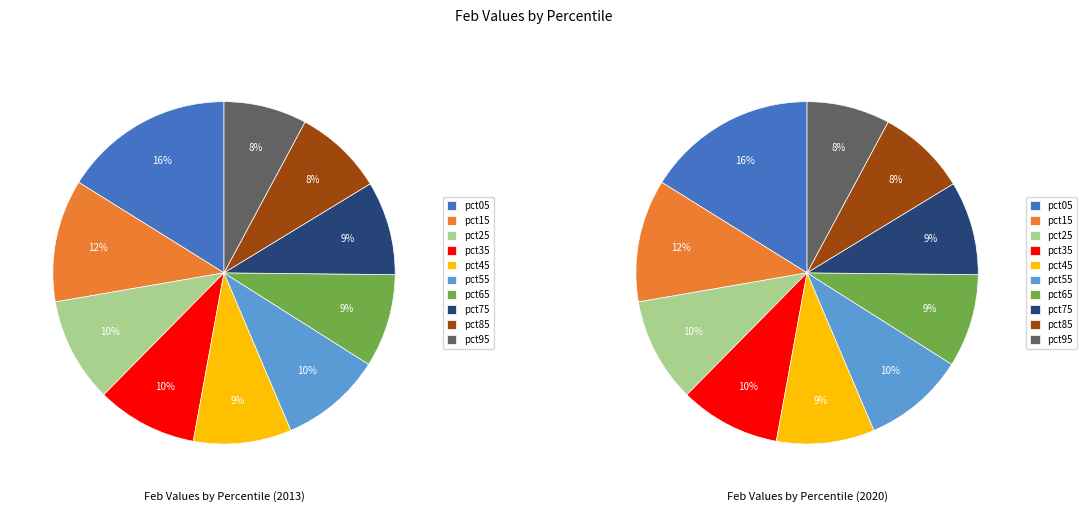

Which has a higher value, pct15 or pct65?

pct15